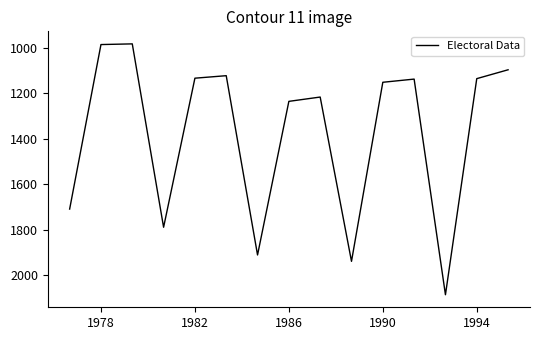

What is the greatest value displayed?

2086